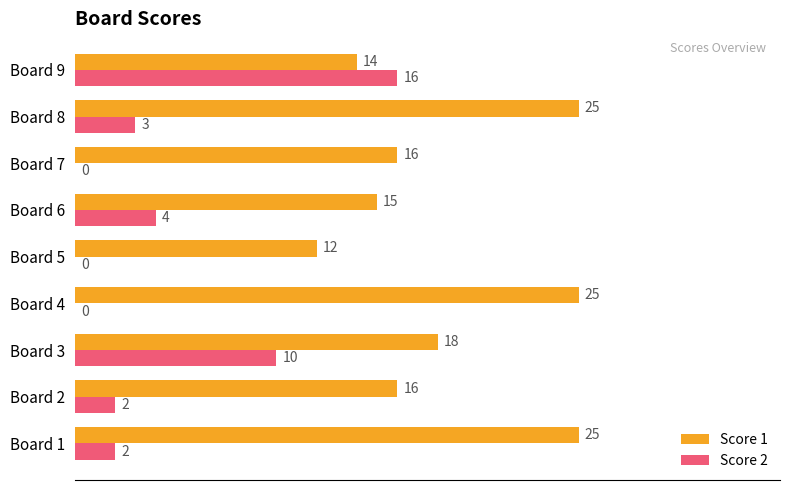

True or false: Score 2 has a value of 16 at Board 3.

False